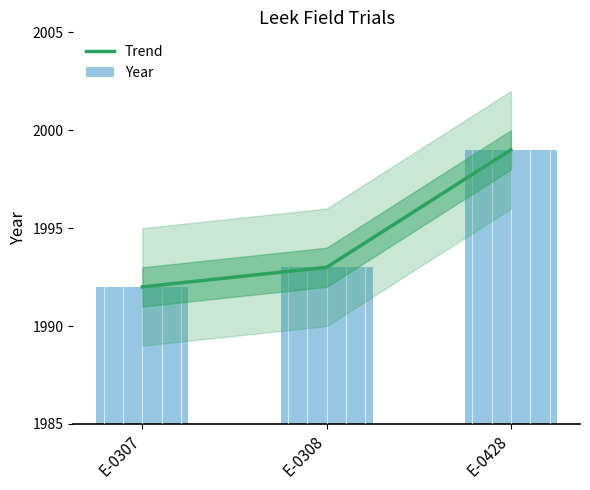

Reading left to right, extract all data points from this chart.

E-0307=1992	E-0308=1993	E-0428=1999